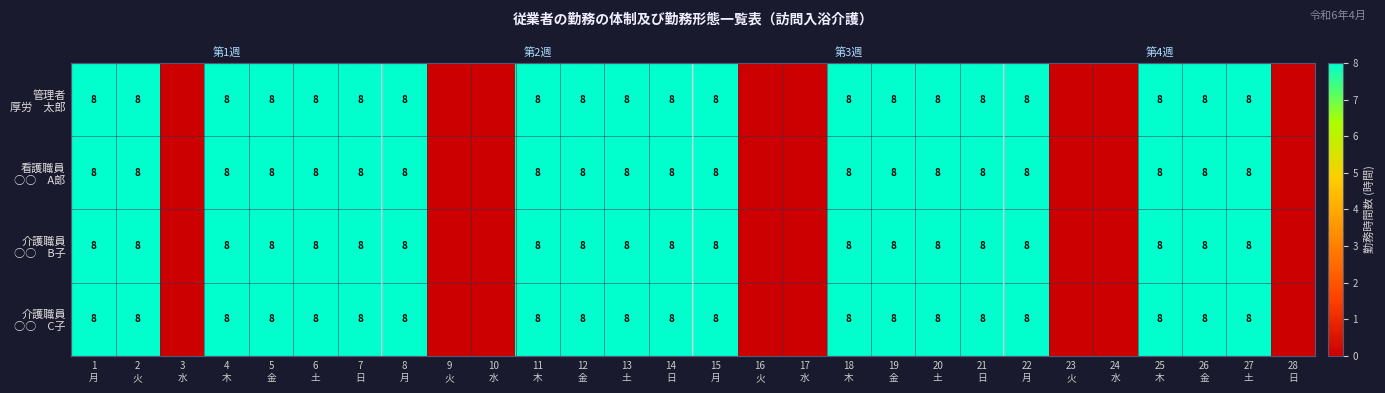

How many 介護職員 ○○ C子 values are between 0 and 8?

28